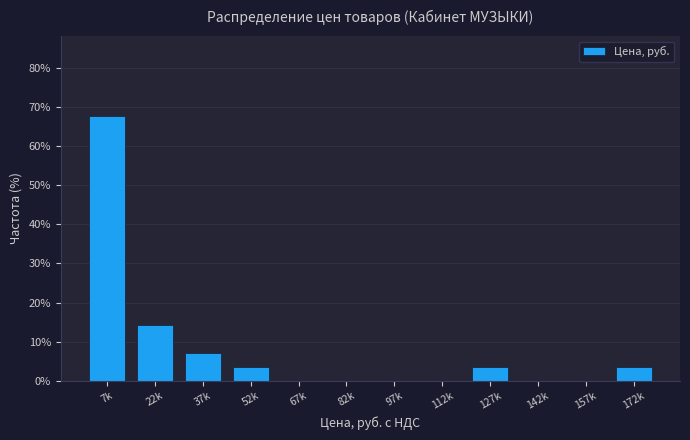

Reading left to right, extract all data points from this chart.

7k=67.9	22k=14.3	37k=7.1	52k=3.6	67k=0.0	82k=0.0	97k=0.0	112k=0.0	127k=3.6	142k=0.0	157k=0.0	172k=3.6